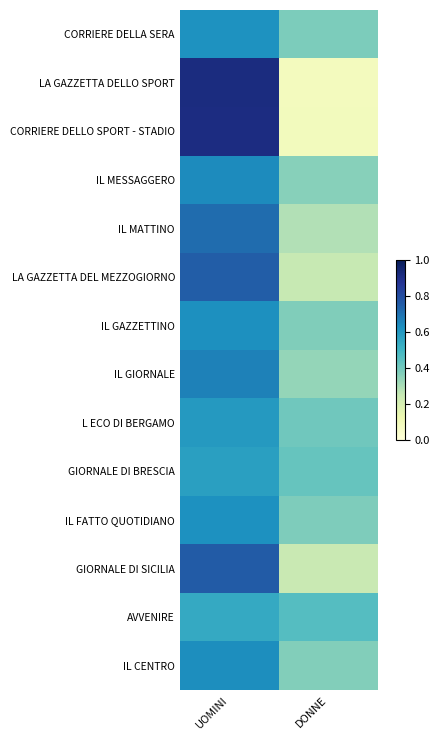

What is the spread (max minus min) of values at DONNE?

0.4